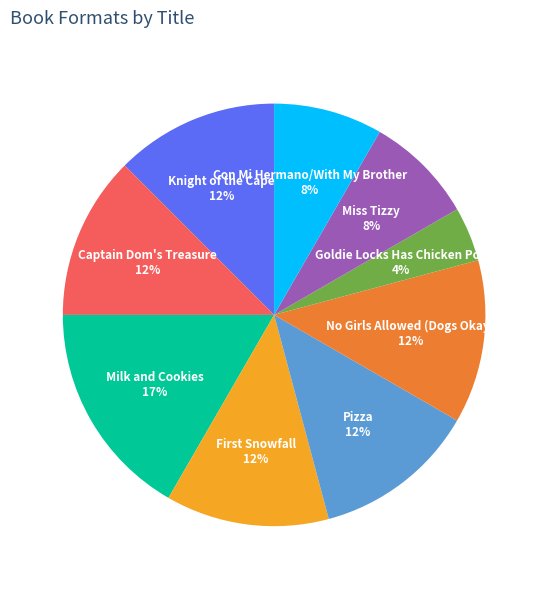

To the nearest percent, what is the combined percentage of Knight of the Cape and Pizza?

25%